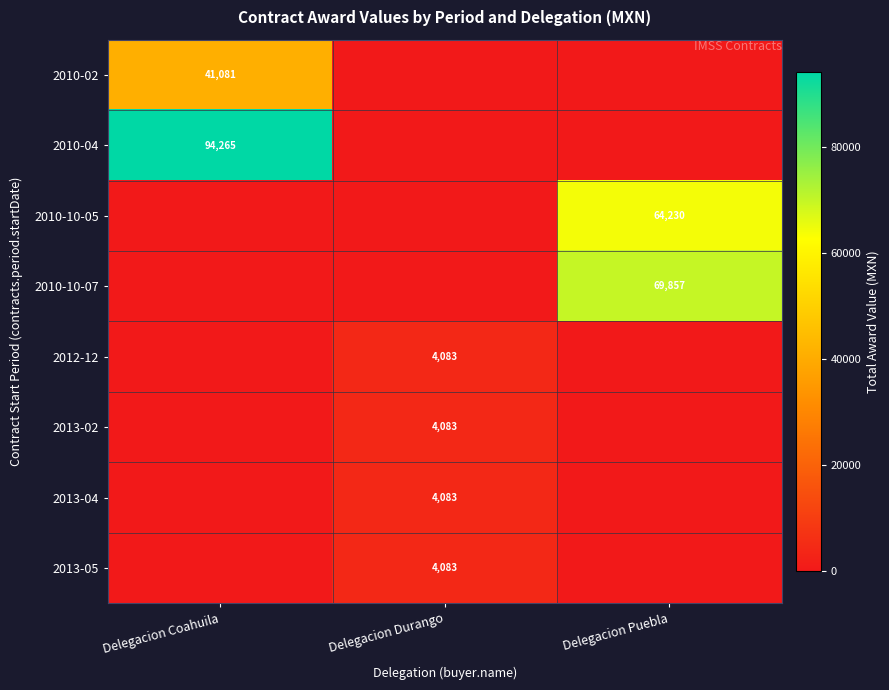

What is the total value across all series at Delegacion Coahuila?

135346.0